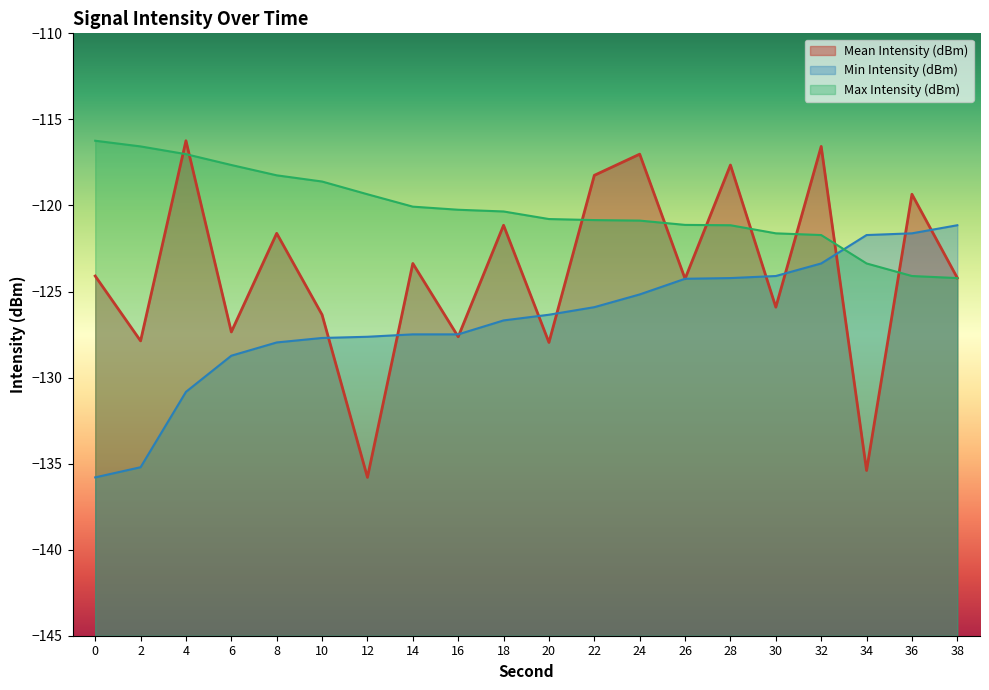

Reading left to right, transcribe all the data shown in this chart.

Mean Intensity (dBm): -124.1	-127.9	-116.2	-127.3	-121.6	-126.3	-135.8	-123.4	-127.6	-121.2	-128.0	-118.2	-117.0	-124.3	-117.7	-125.9	-116.6	-135.4	-119.3	-124.2
Min Intensity (dBm): -135.8	-135.2	-130.8	-128.7	-128.0	-127.7	-127.6	-127.5	-127.5	-126.7	-126.3	-125.9	-125.2	-124.3	-124.2	-124.1	-123.4	-121.7	-121.6	-121.2
Max Intensity (dBm): -116.2	-116.6	-117.0	-117.7	-118.2	-118.6	-119.3	-120.1	-120.2	-120.3	-120.8	-120.8	-120.9	-121.1	-121.2	-121.6	-121.7	-123.4	-124.1	-124.2